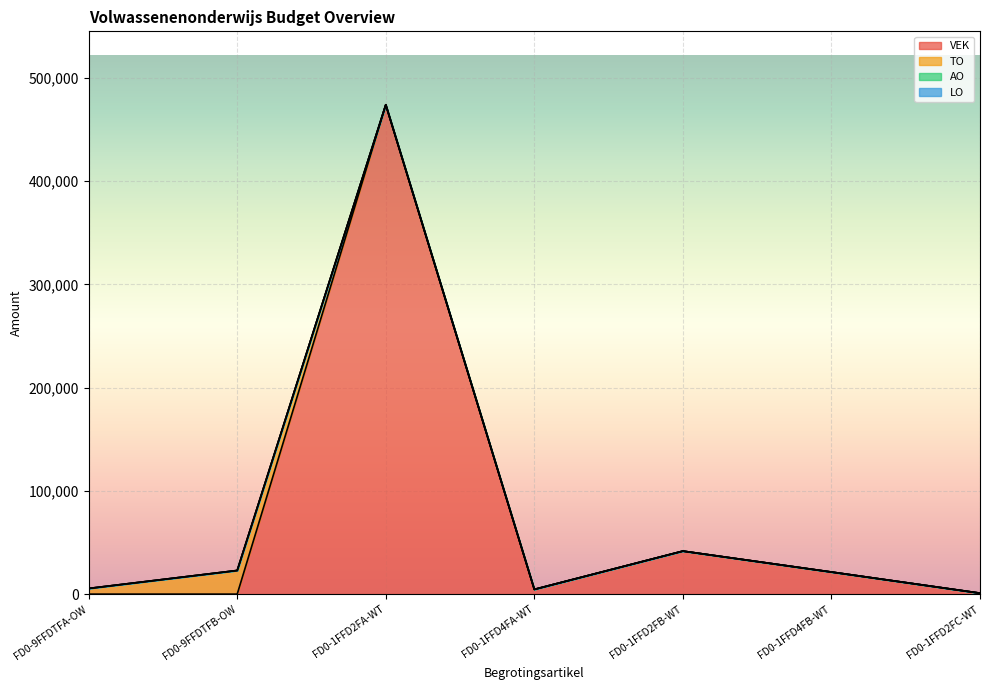

Which category has the highest value across all series?

FD0-1FFD2FA-WT